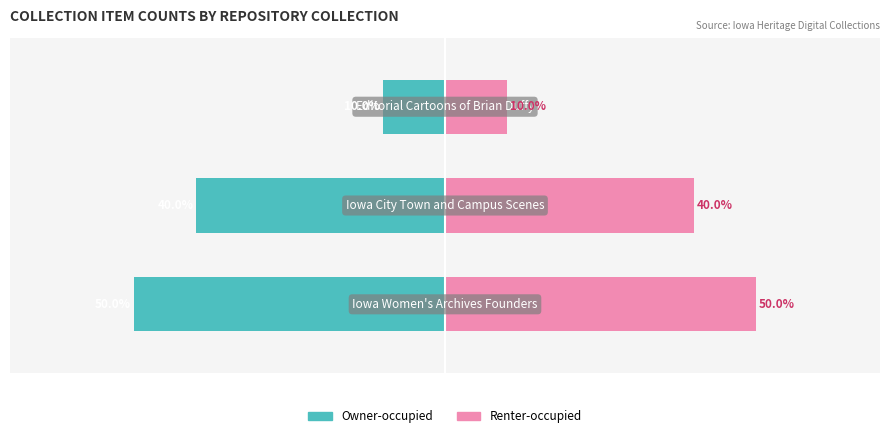

Rank the series at 1 from highest to lowest value.

Renter-occupied, Owner-occupied